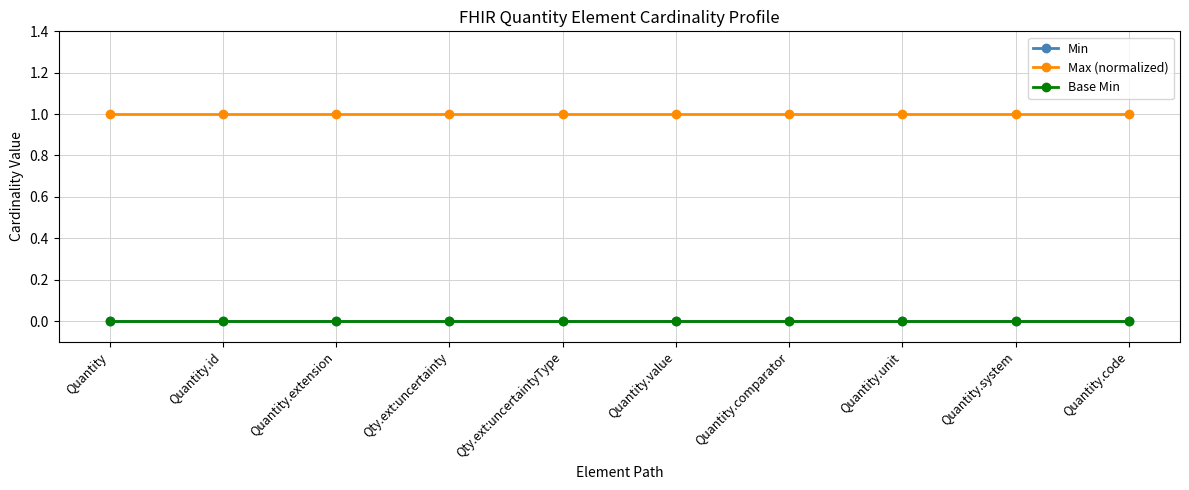

What is the total value across all series at Qty.ext:uncertainty?

1